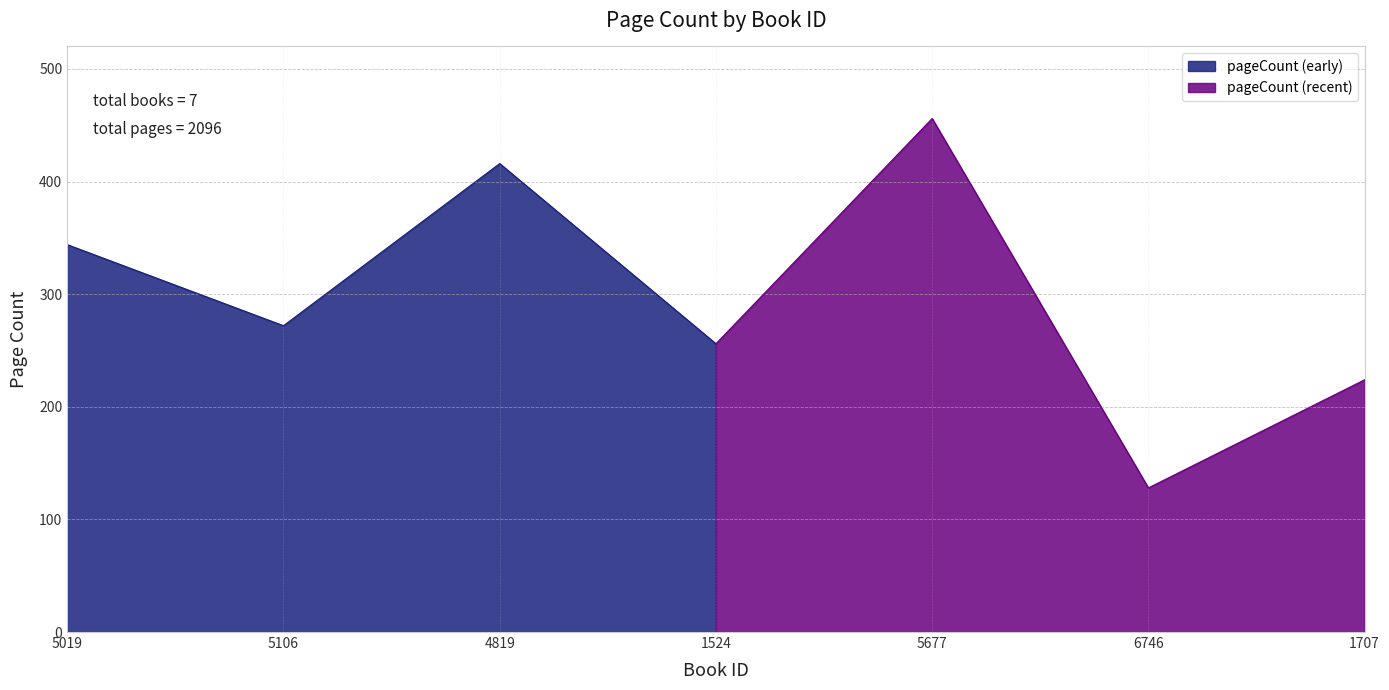

Is it true that pageCount (early) equals 374 at 1524?

False